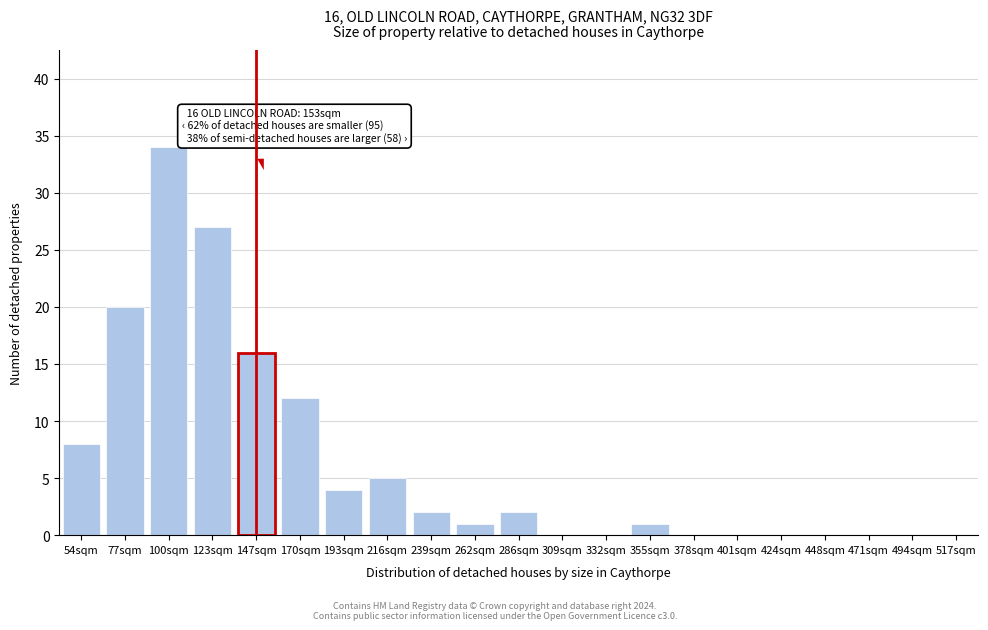

Reading right to left, extract all data points from this chart.

517sqm=0	494sqm=0	471sqm=0	448sqm=0	424sqm=0	401sqm=0	378sqm=0	355sqm=1	332sqm=0	309sqm=0	286sqm=2	262sqm=1	239sqm=2	216sqm=5	193sqm=4	170sqm=12	147sqm=16	123sqm=27	100sqm=34	77sqm=20	54sqm=8